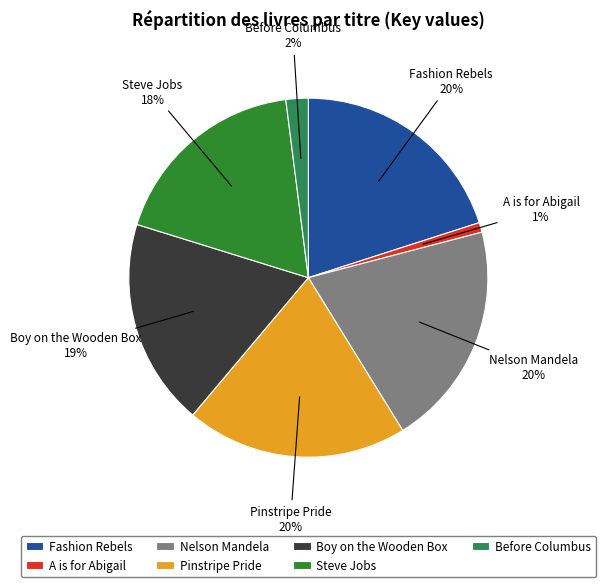

Between Boy on the Wooden Box and A is for Abigail, which is larger?

Boy on the Wooden Box